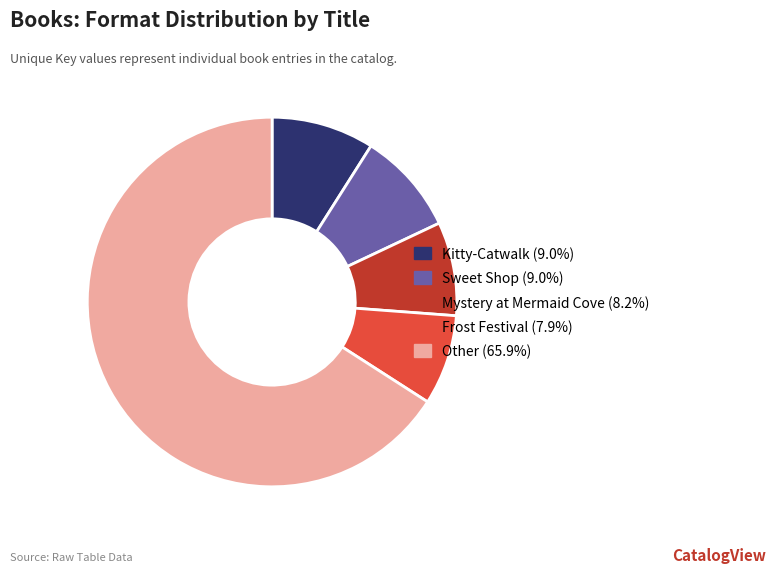

Does any single category account for the majority?

Yes